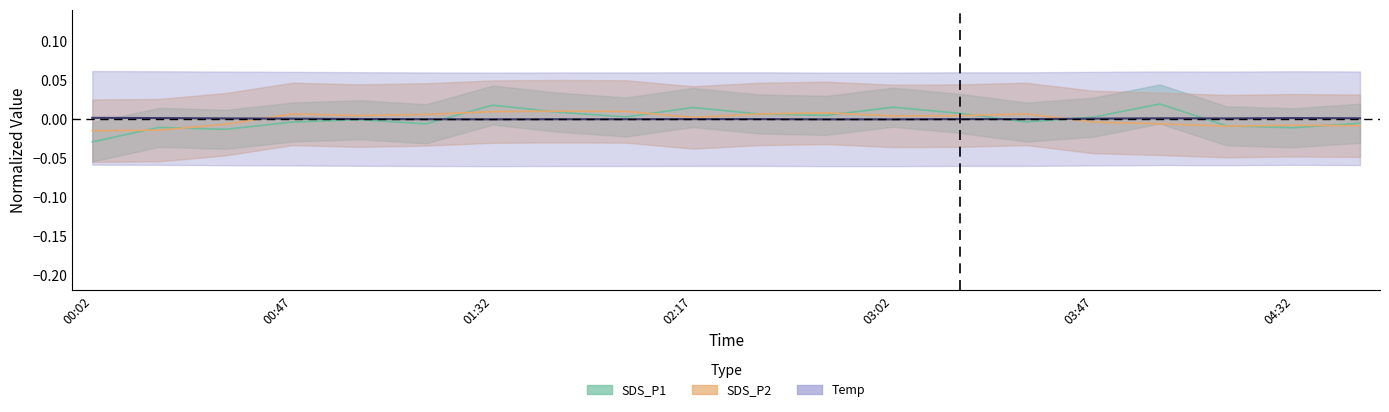

How many distinct data groups are displayed?

3